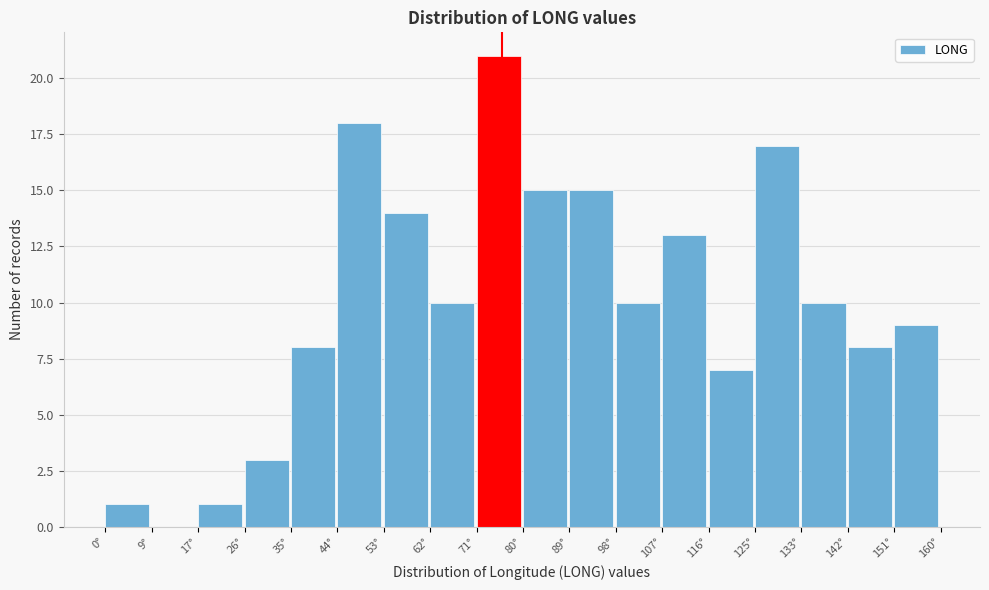

How tall is the bar that spans 116 to 125 on the x-axis? Neither the bar edges nor the heights are printed on the chart, so give them approximately, as read against the axes.

7